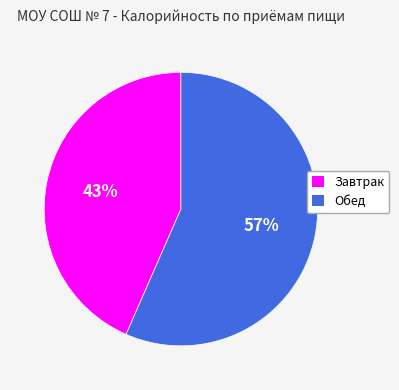

Is the sum of Обед and Завтрак greater than half?

Yes